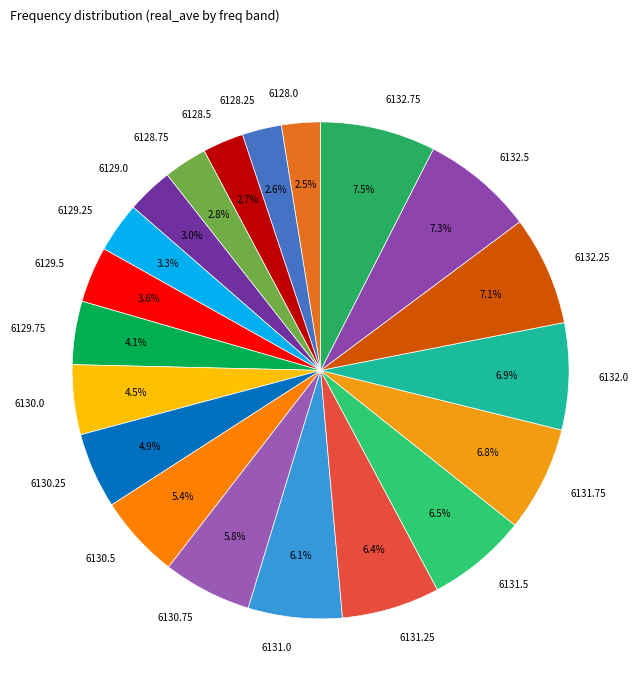

Does any single category account for the majority?

No